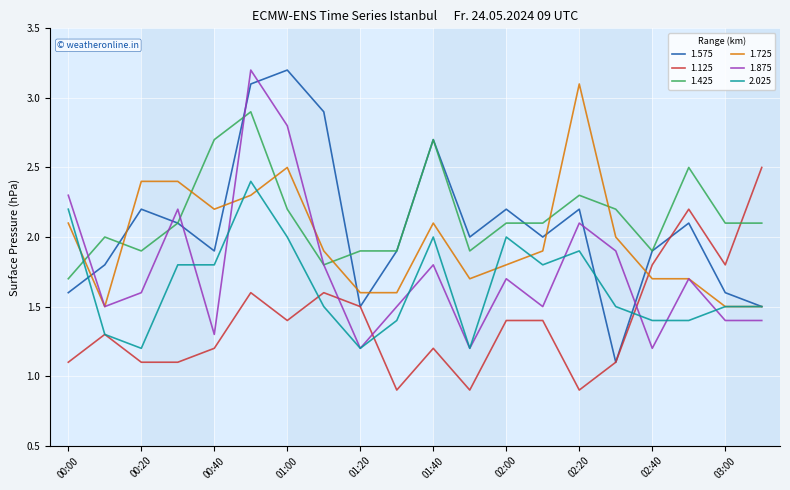

What is the maximum value shown in the chart?

3.2